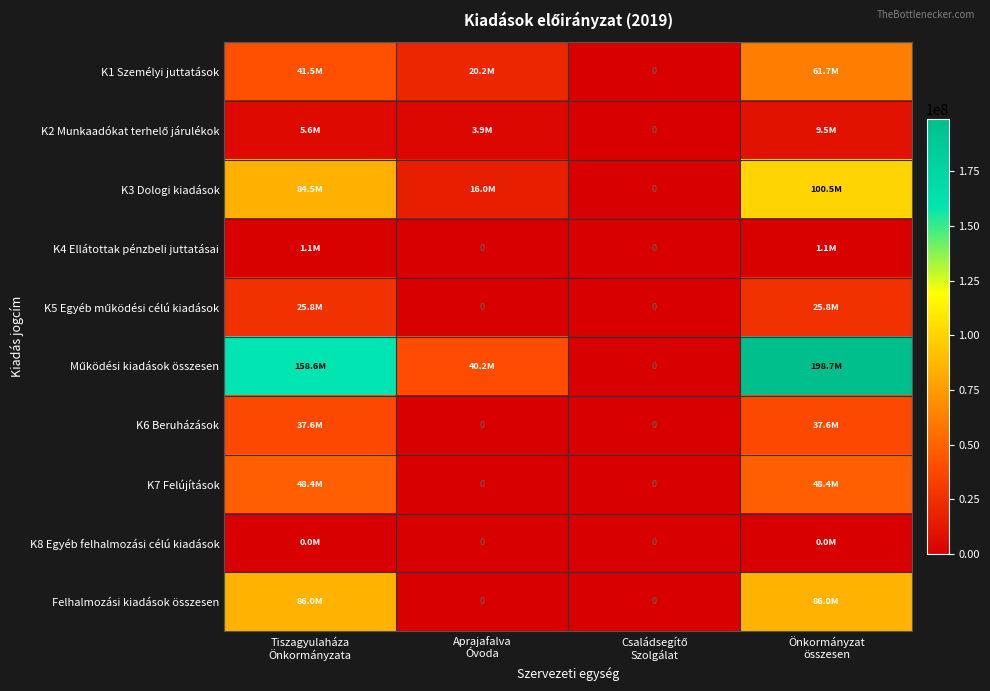

What is the difference between the highest and lowest values at Tiszagyulaháza
Önkormányzata?

158551341